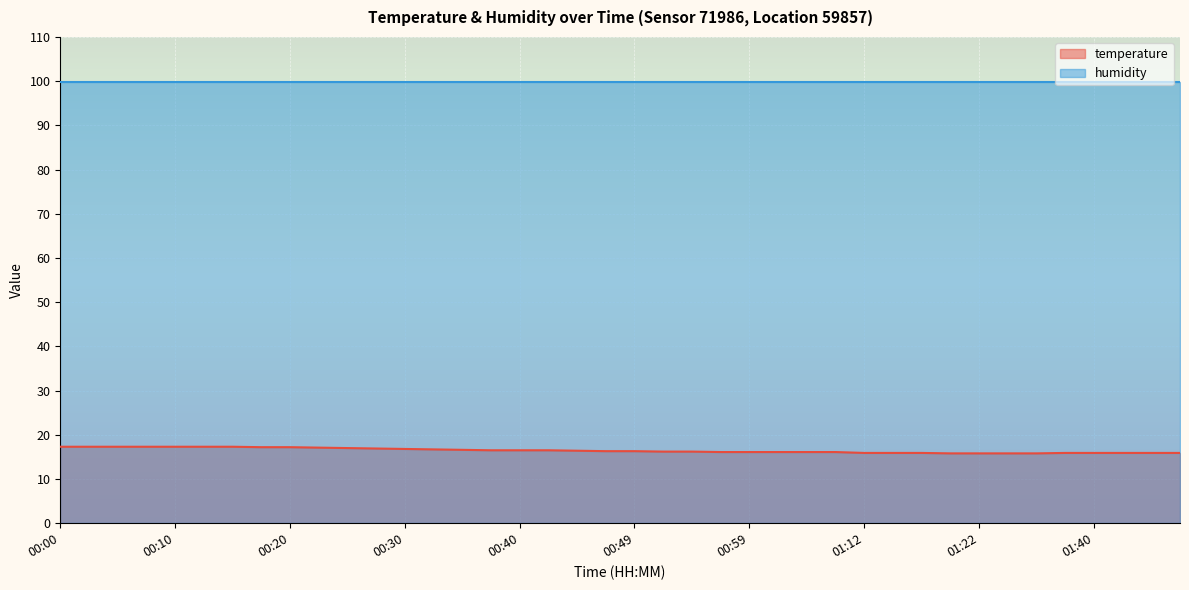

Reading left to right, what are all the values shown in this chart?

00:00=17.3	00:03=17.3	00:05=17.3	00:08=17.3	00:10=17.3	00:13=17.3	00:15=17.3	00:18=17.2	00:20=17.2	00:22=17.1	00:25=17.0	00:27=16.9	00:30=16.8	00:32=16.7	00:35=16.6	00:37=16.5	00:40=16.5	00:42=16.5	00:44=16.4	00:47=16.3	00:49=16.3	00:52=16.2	00:54=16.2	00:57=16.1	00:59=16.1	01:02=16.1	01:04=16.1	01:07=16.1	01:12=15.9	01:15=15.9	01:17=15.9	01:20=15.8	01:22=15.8	01:32=15.8	01:35=15.8	01:37=15.9	01:40=15.9	01:42=15.9	01:45=15.9	01:47=15.9